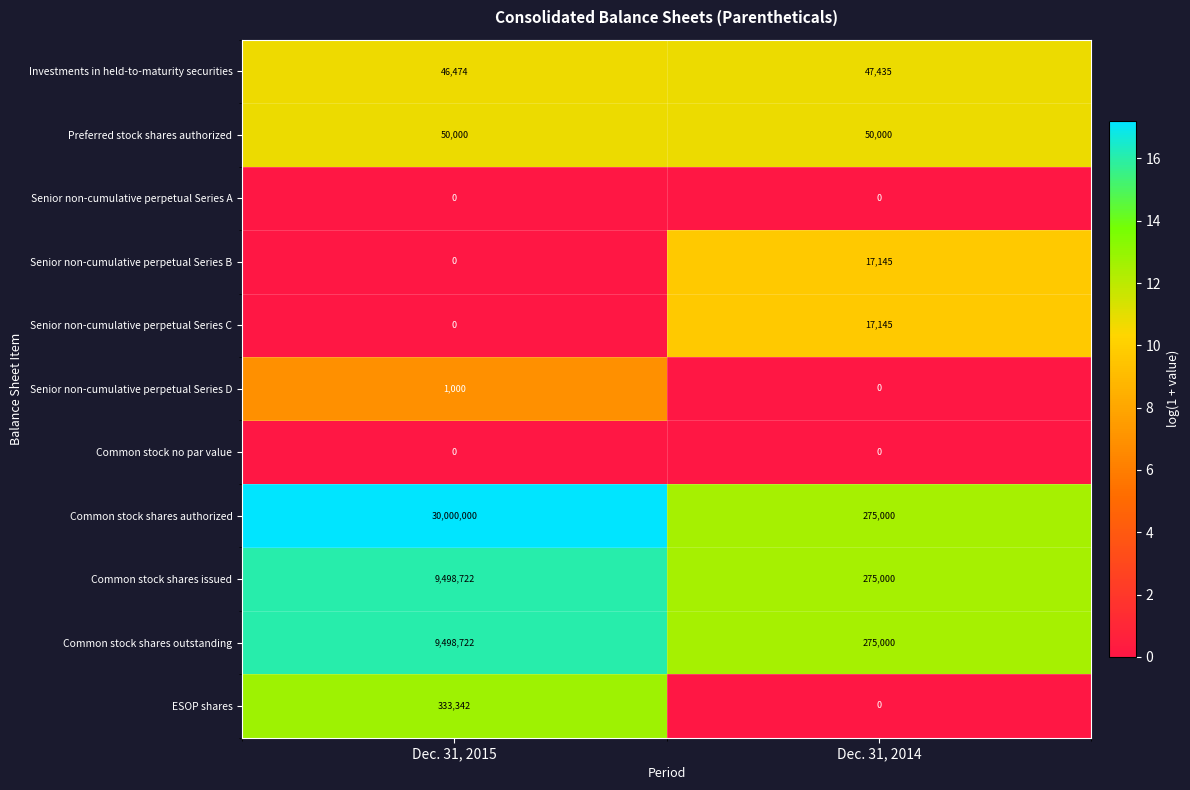

Which category has the highest value across all series?

Dec. 31, 2015